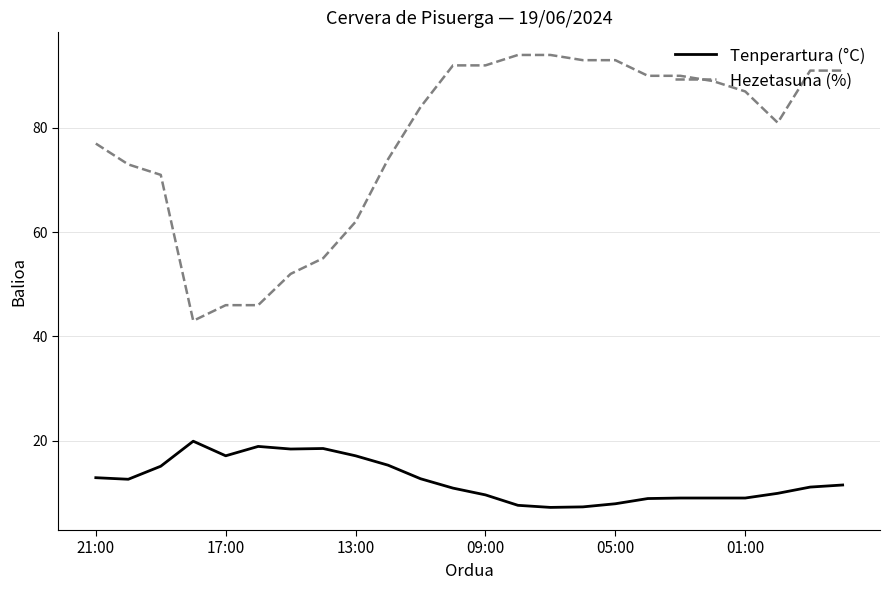

Which series has the widest spread of values?

Hezetasuna (%)